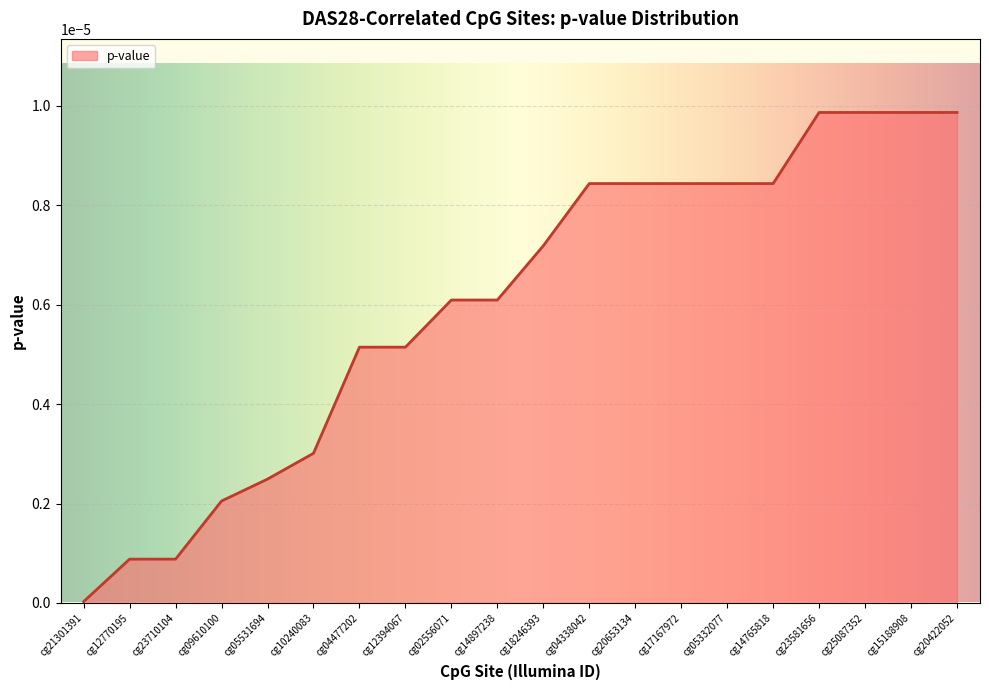

Is it true that the value at cg14897238 is 0.0?

True